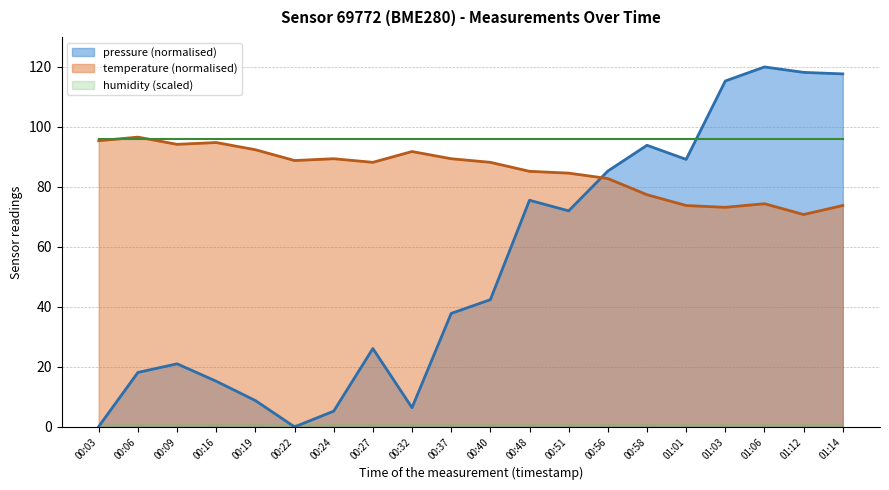

At which category does temperature reach its first local peak?

00:06